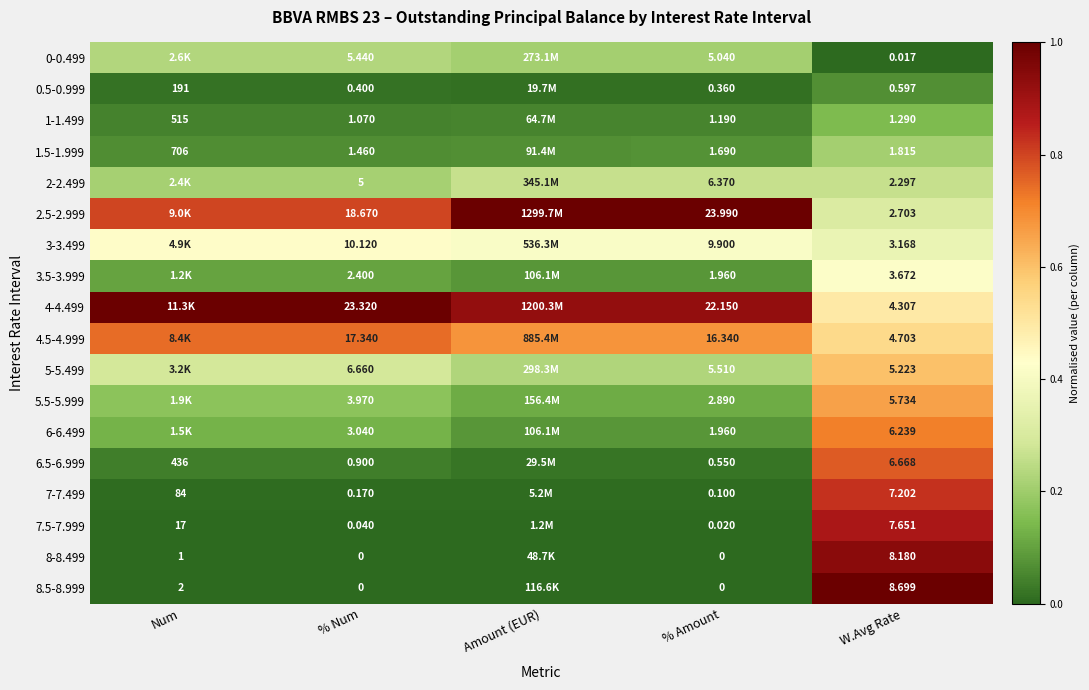

Is the value of 6-6.499 at % Amount greater than the value of 8-8.499 at % Num?

Yes